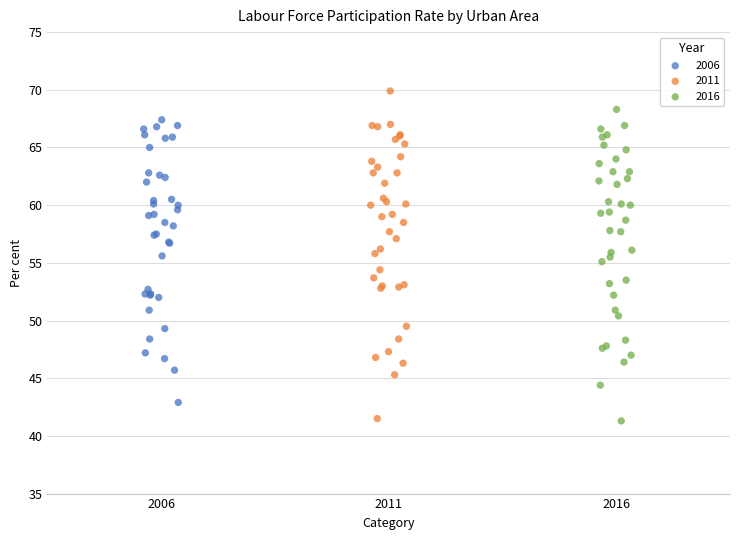

Which series has the widest spread of Y values?

2011